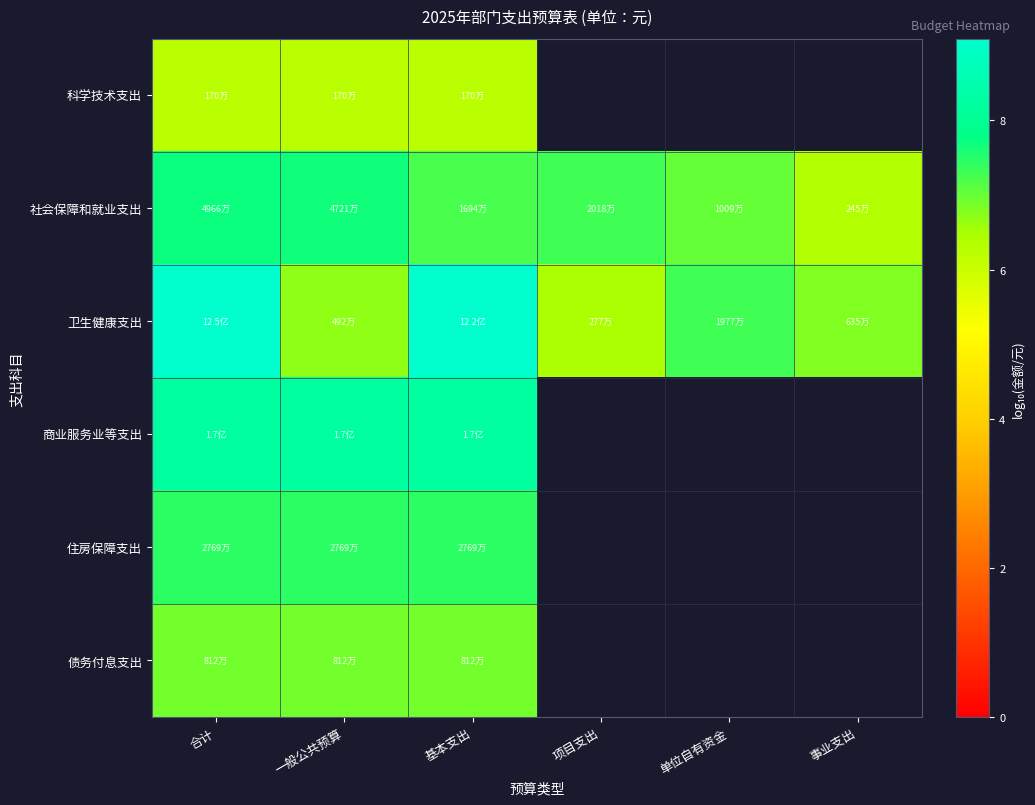

How many positive values does the 商业服务业等支出 series have?

3